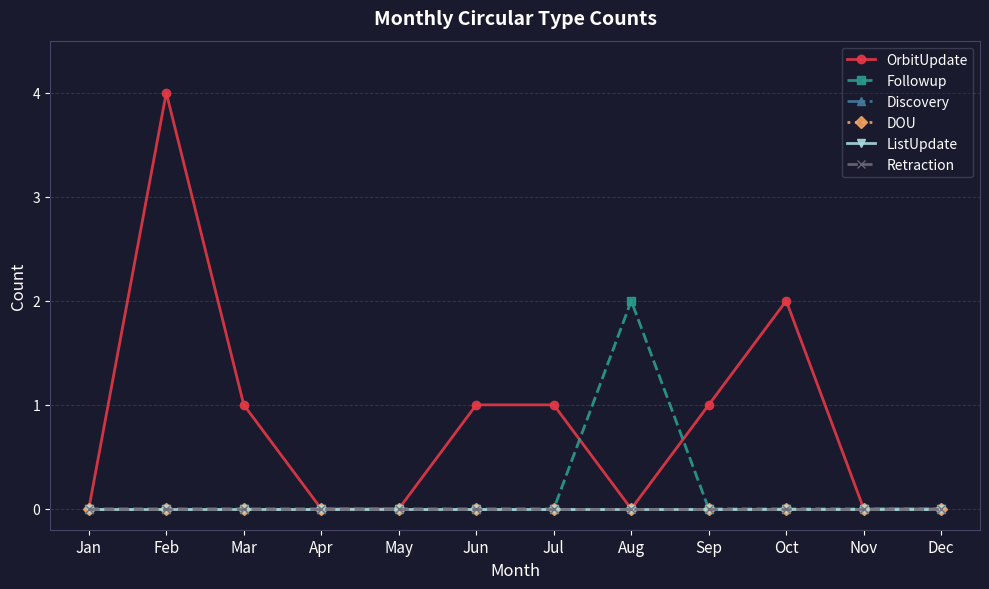

The value of Retraction at Oct is 0. True or false?

True